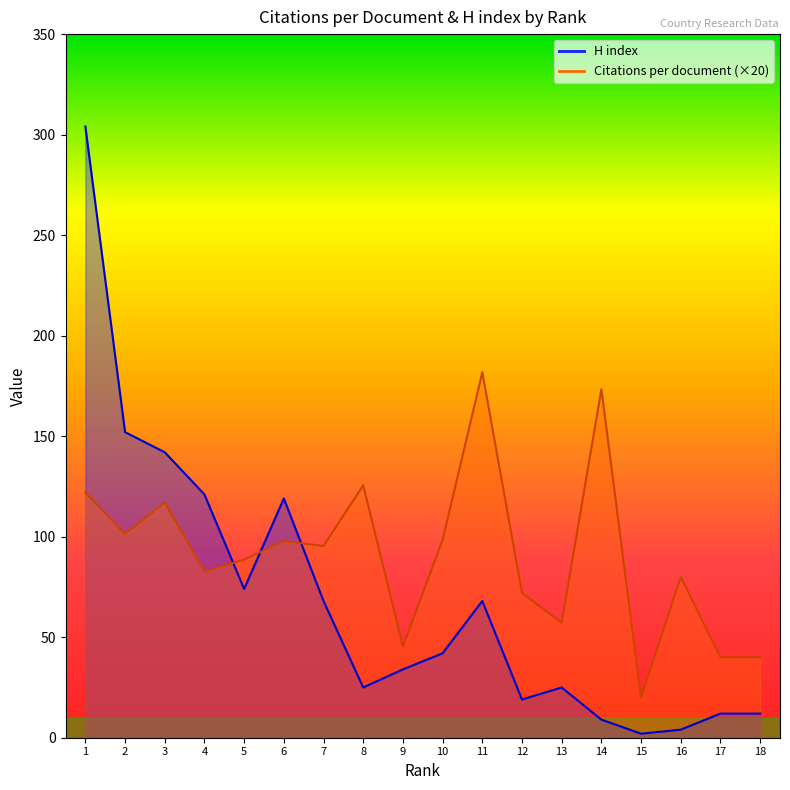

Which series has the largest total across all categories?

Citations per document